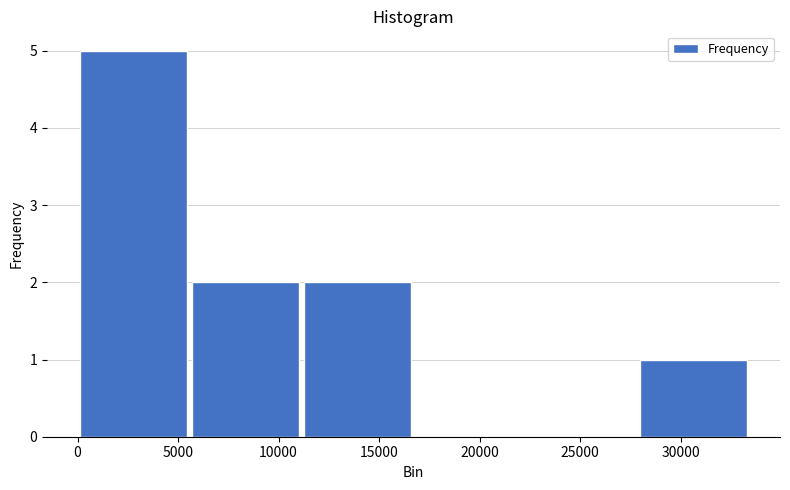

What is the height of the bar covering 5500 to 11000 on the x-axis? Neither the bar edges nor the heights are printed on the chart, so give them approximately, as read against the axes.

2